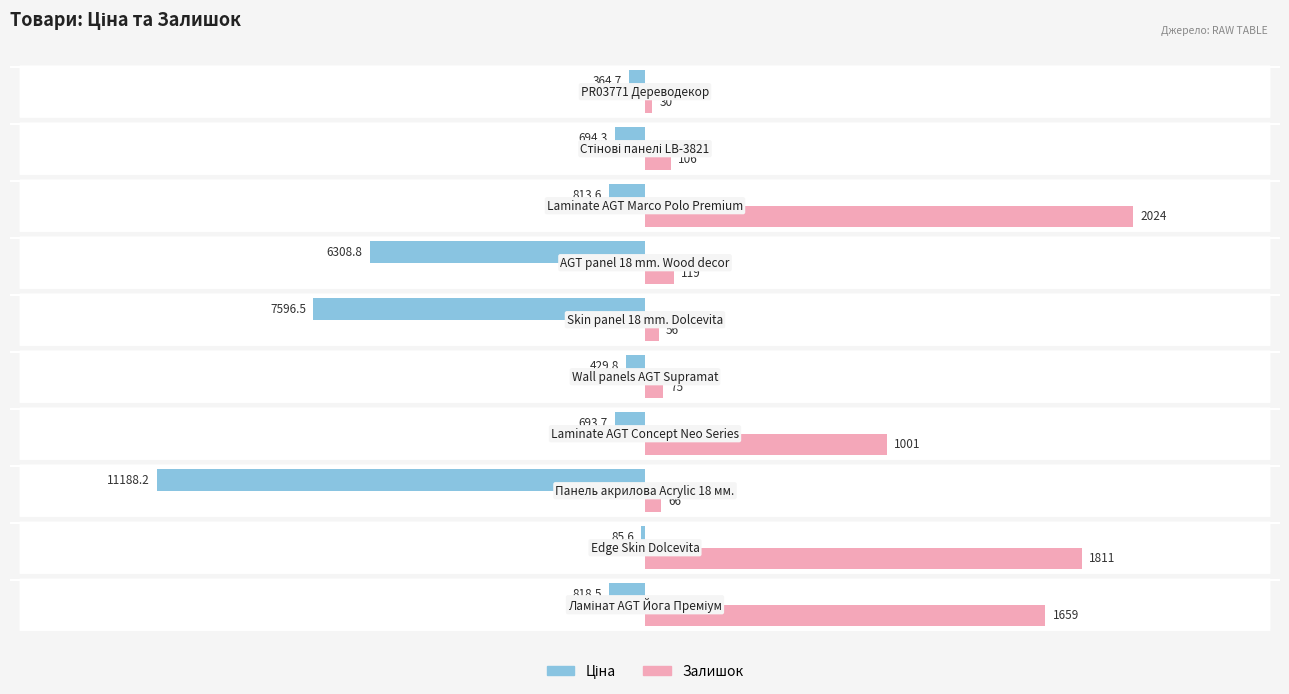

List the series in order of their overall mean, lowest first.

Ціна, Залишок